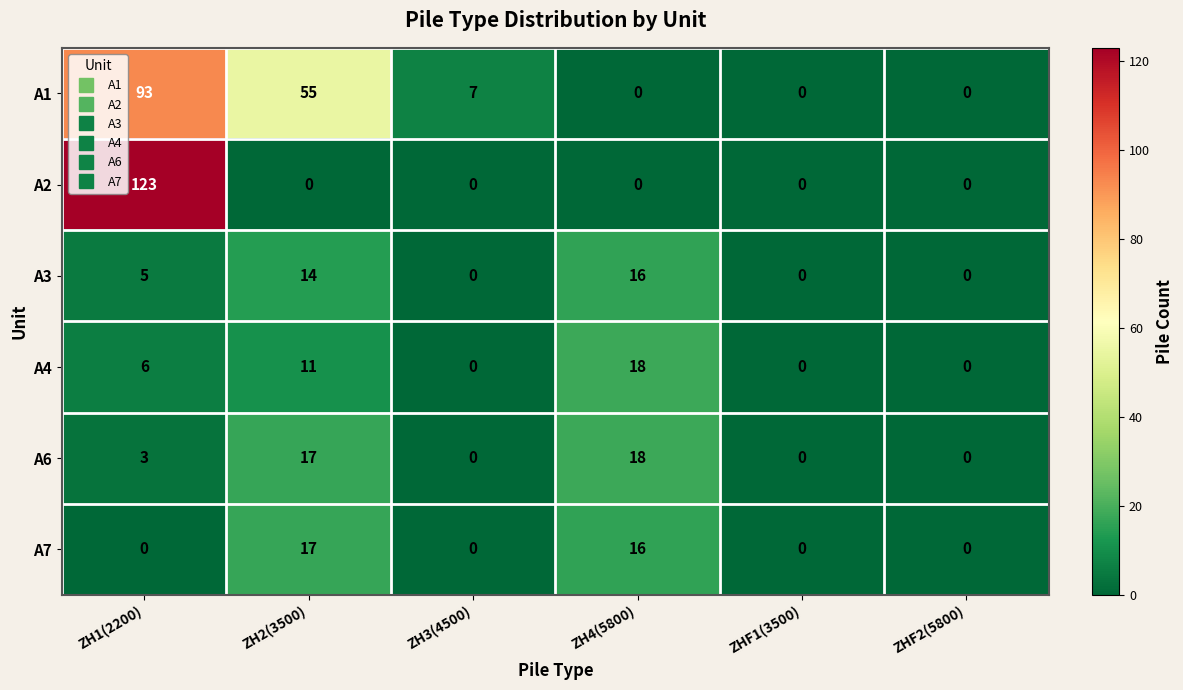

What is the spread (max minus min) of values at ZH2(3500)?

55